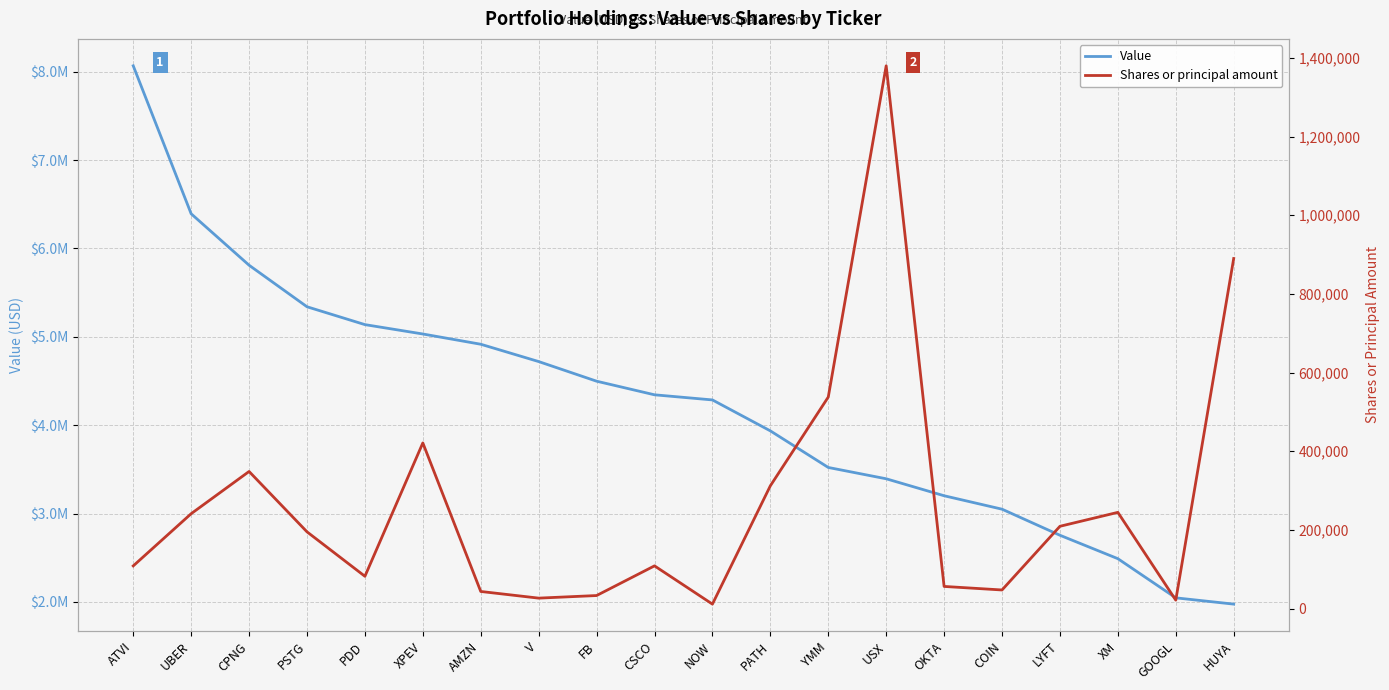

What is the difference between the highest and lowest values at OKTA?

3145700